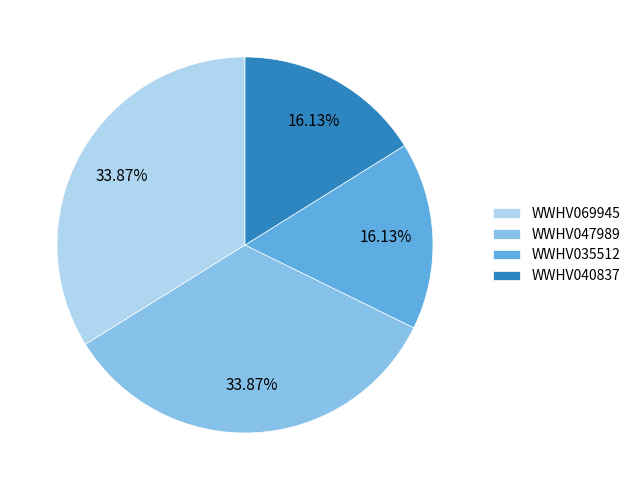

What percentage is the WWHV035512 slice, to the nearest percent?

16%